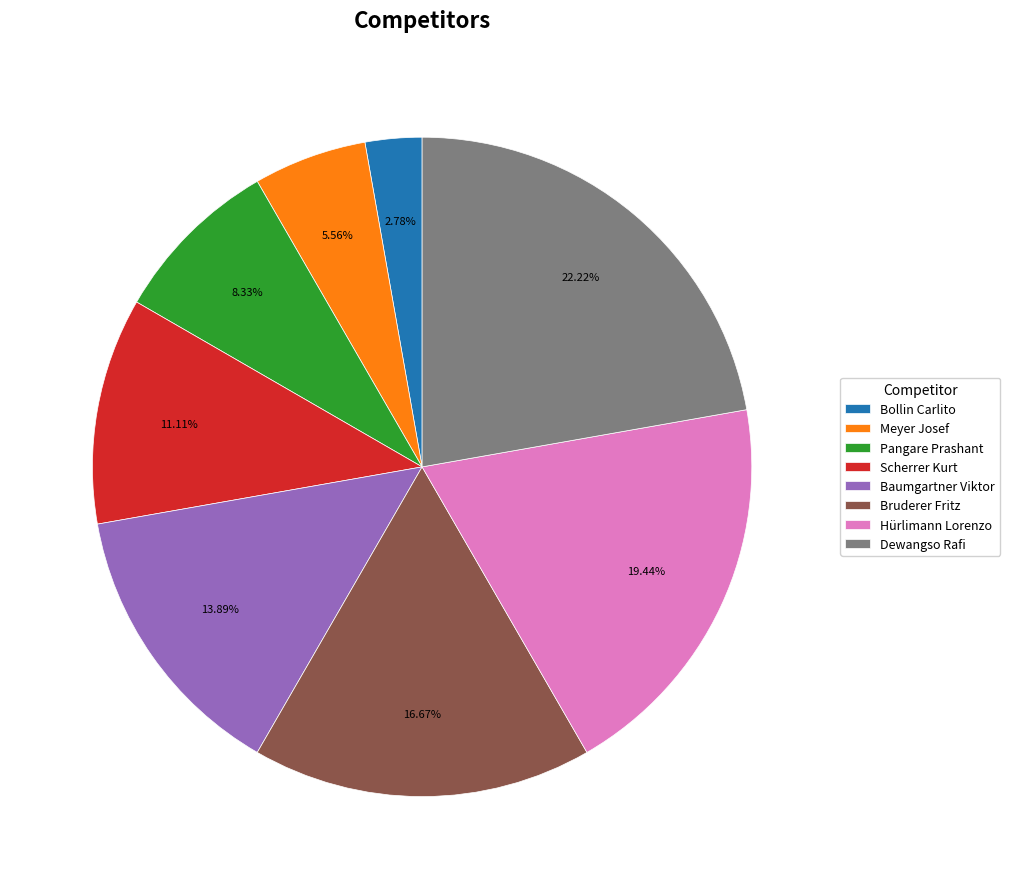

The Hürlimann Lorenzo slice represents 11% of the pie. True or false?

False